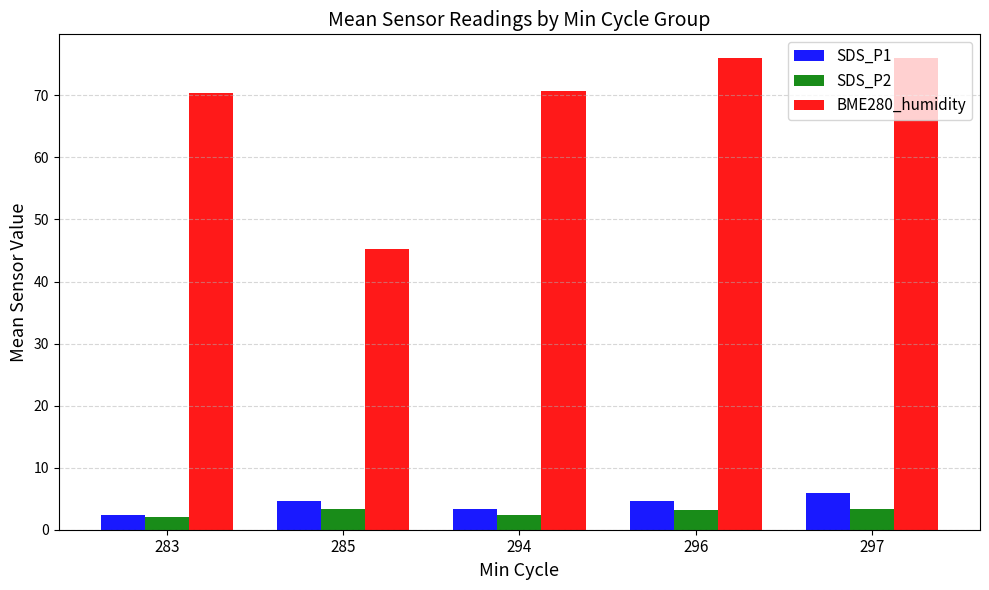

How many series are shown in this chart?

3